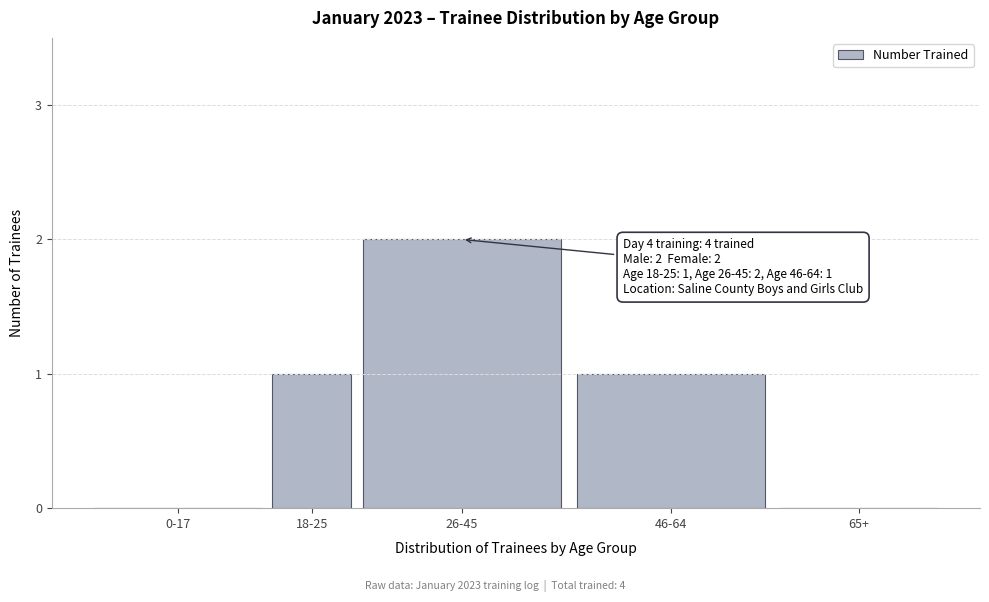

Reading right to left, extract all data points from this chart.

65+=0	46-64=1	26-45=2	18-25=1	0-17=0